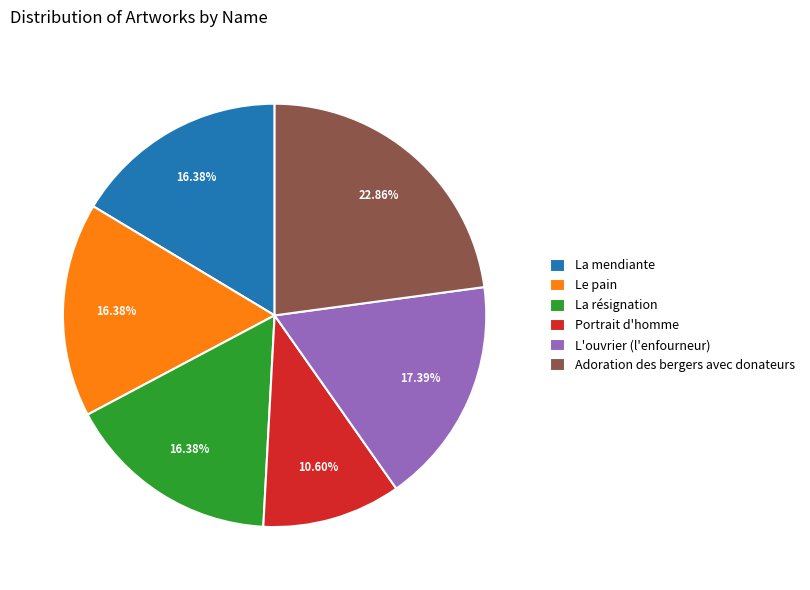

The La résignation slice represents 16% of the pie. True or false?

True